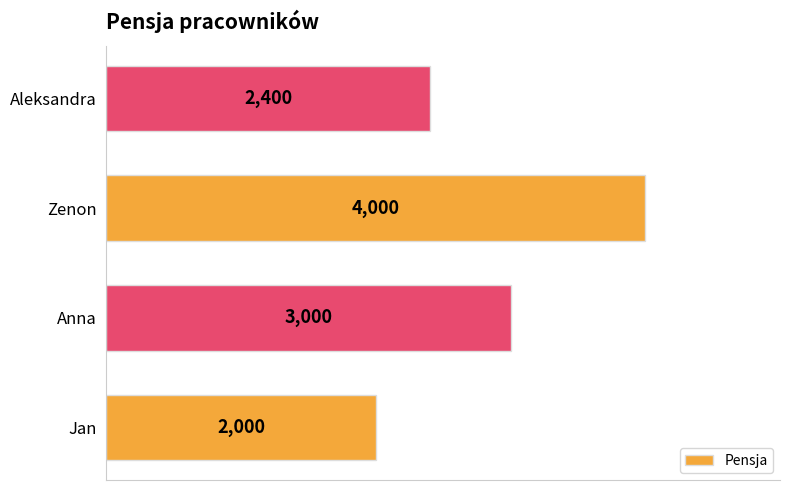

Count the values in the range 2400 to 4000.

3